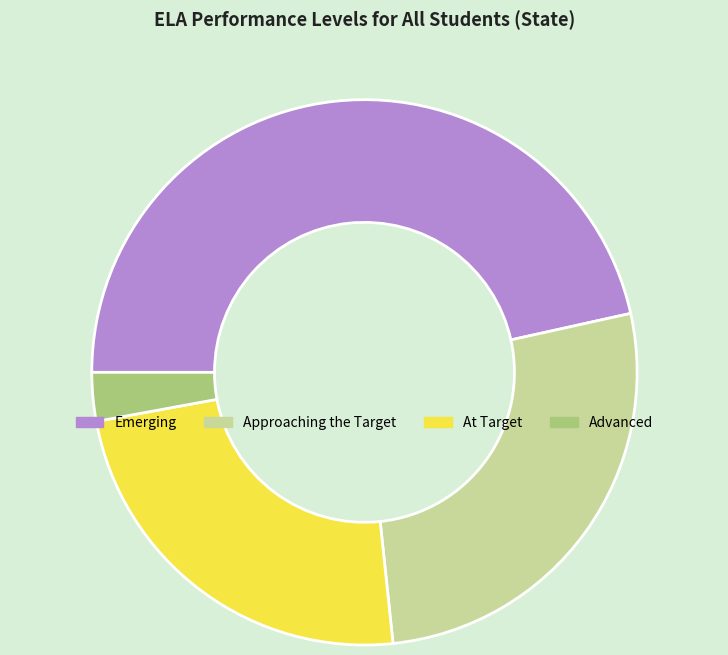

Do Approaching the Target and Emerging together represent more than half of the pie?

Yes